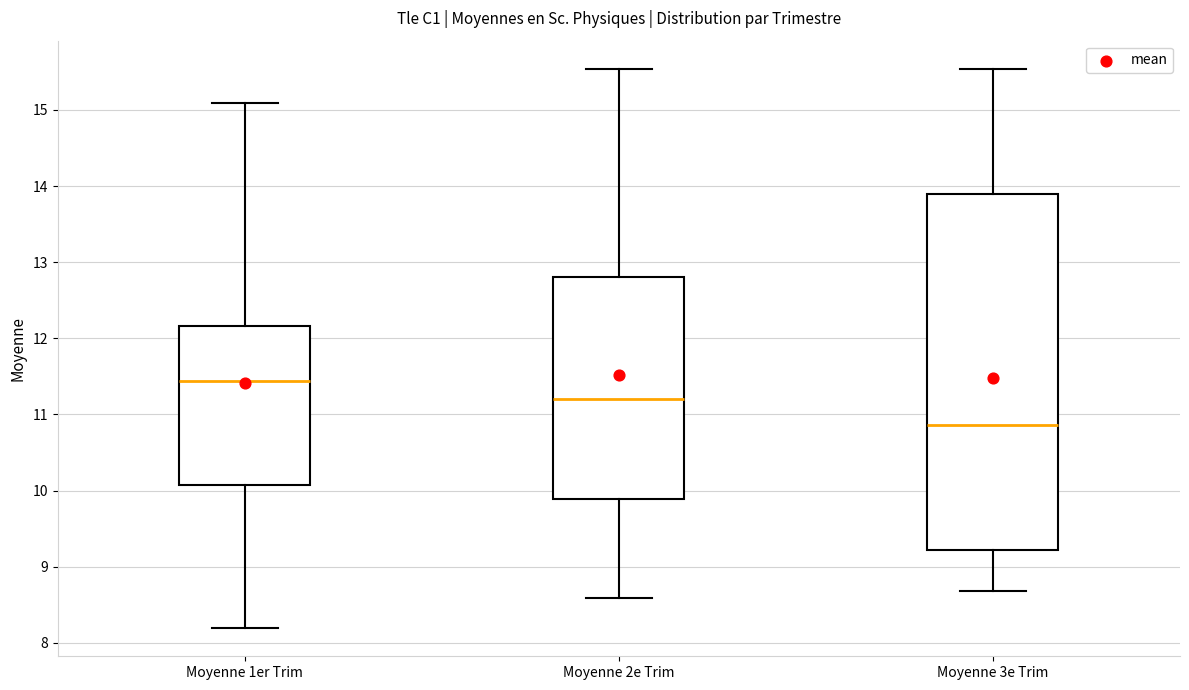

Reading left to right, transcribe this box plot: for each box, give where its median line is, the range the box spans, and where its two whiskers end, as read against the y-axis. The values are not printed on the chart, so give them approximately, as read against the axis.

Moyenne 1er Trim: median 11.4, box 10.1 to 12.2, whiskers 8.2 to 15.1
Moyenne 2e Trim: median 11.2, box 9.9 to 12.8, whiskers 8.6 to 15.5
Moyenne 3e Trim: median 10.9, box 9.2 to 13.9, whiskers 8.7 to 15.5